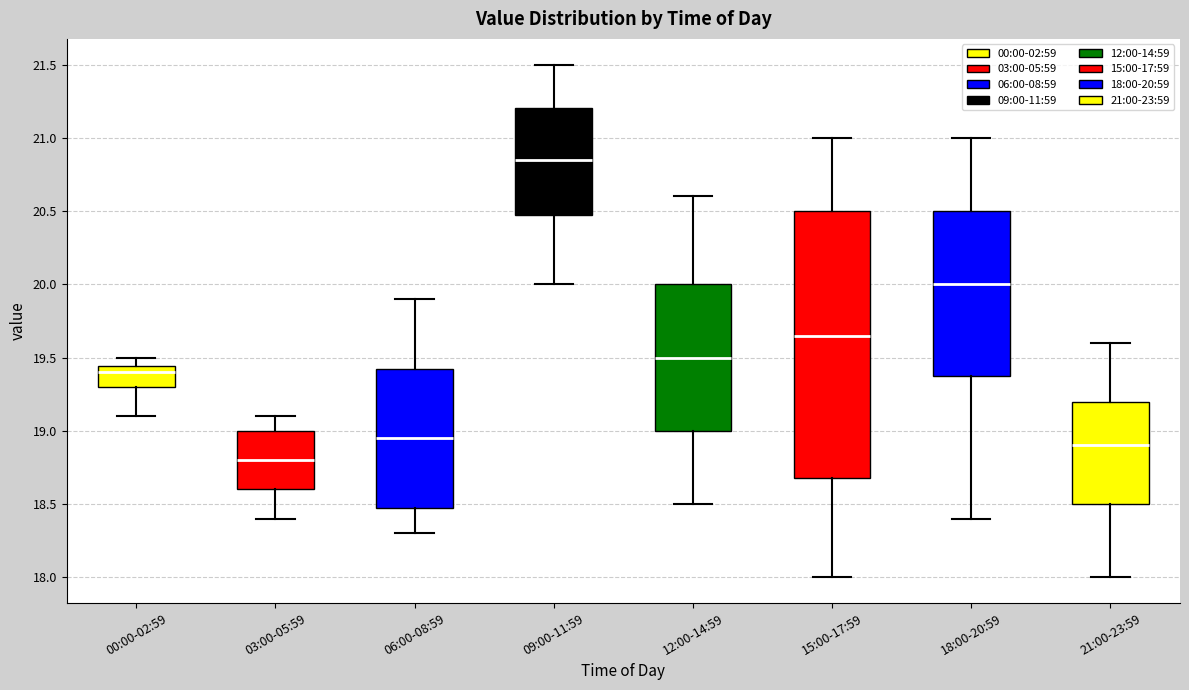

Where is the upper edge of the box for 12:00-14:59 on the y-axis? The values are not printed on the chart, so give them approximately, as read against the axis.

20.00